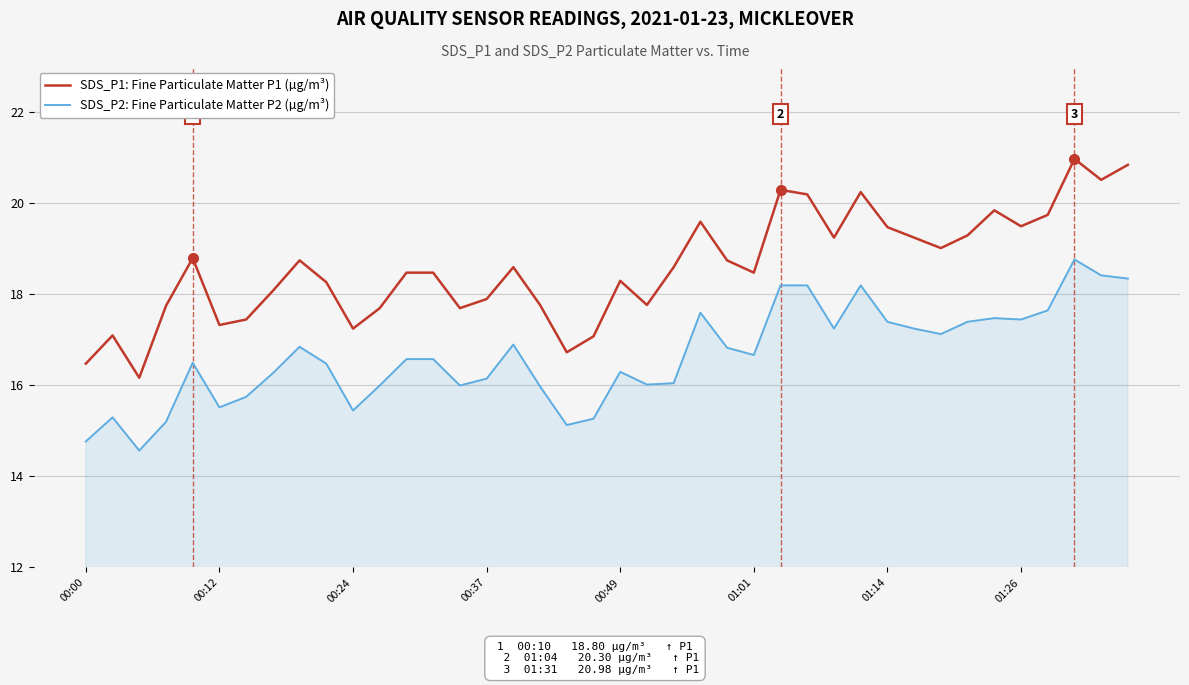

What is the sum of all SDS_P1: Fine Particulate Matter P1 (µg/m³) values?

743.9